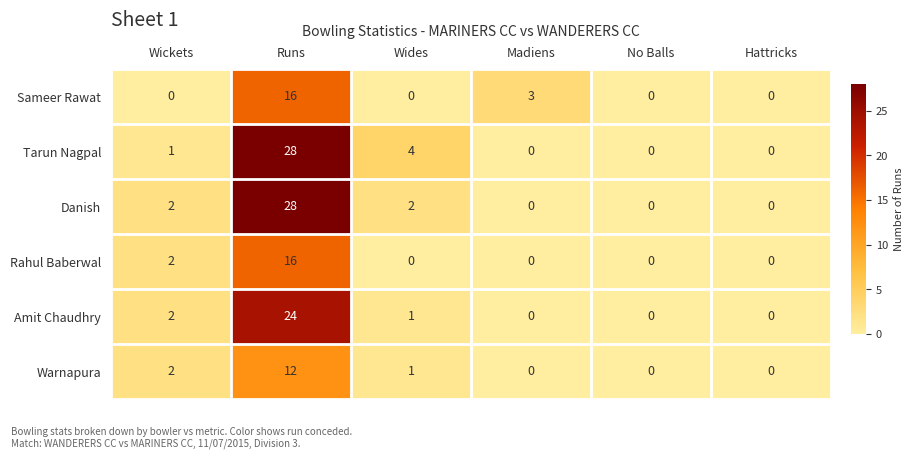

How many series are shown in this chart?

6